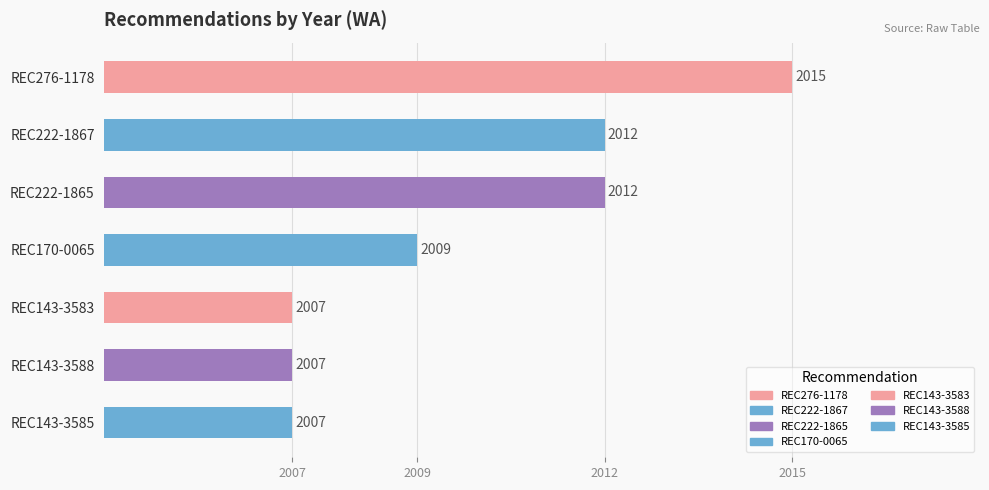

How many values are between 2007 and 2012?

6